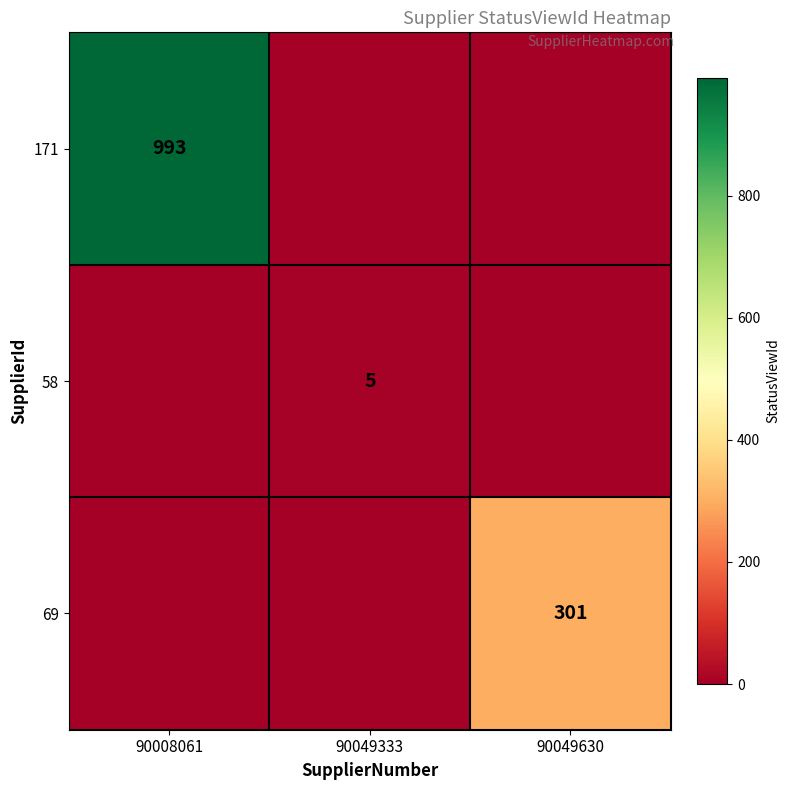

The 58 series shows 9 at 90049333. True or false?

False